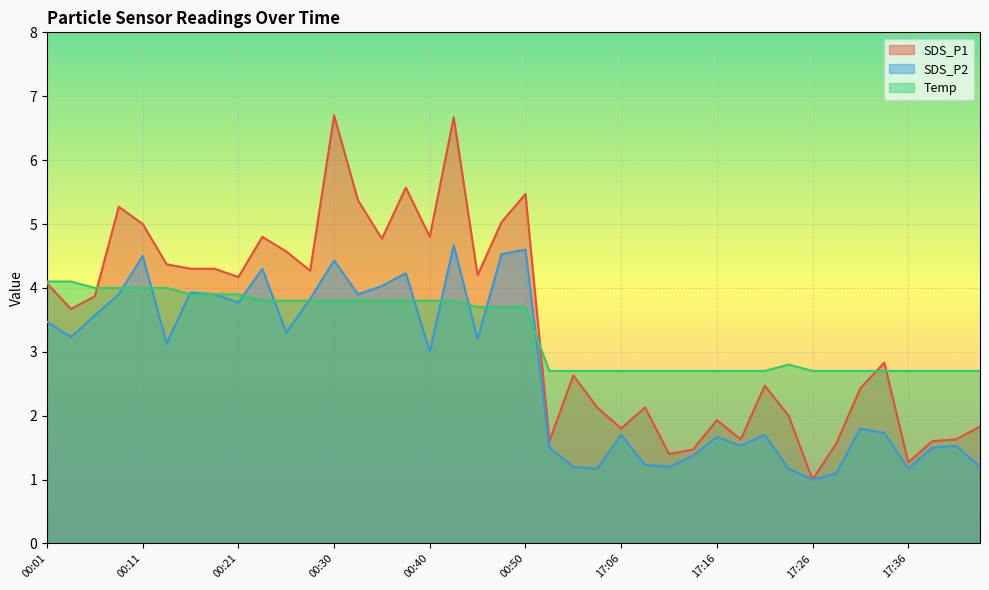

After their last crossing, which series has the higher values: SDS_P2 or Temp?

Temp